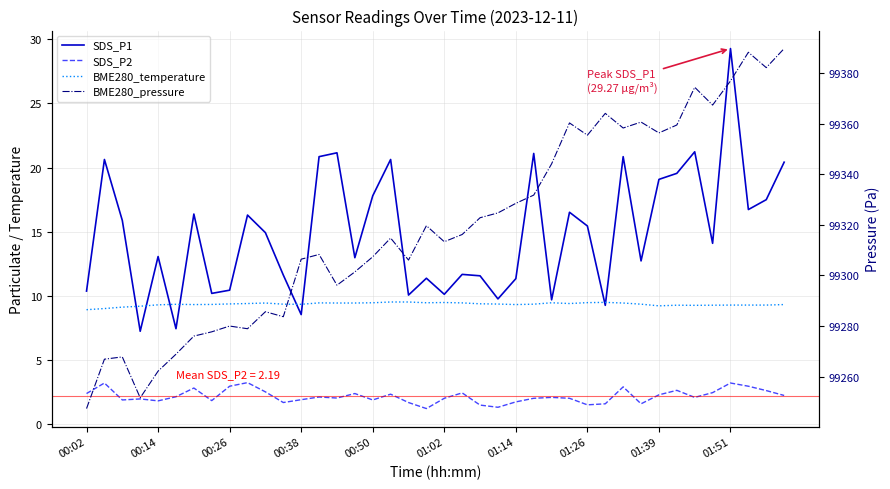

What are all the series names shown in the legend?

SDS_P1, SDS_P2, BME280_temperature, BME280_pressure